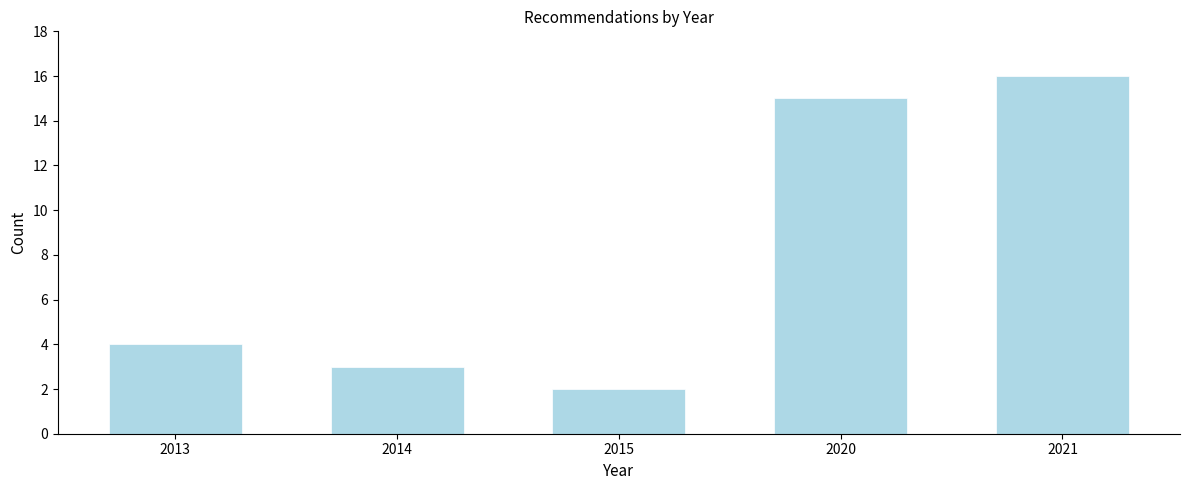

Reading left to right, extract all data points from this chart.

4	3	2	15	16